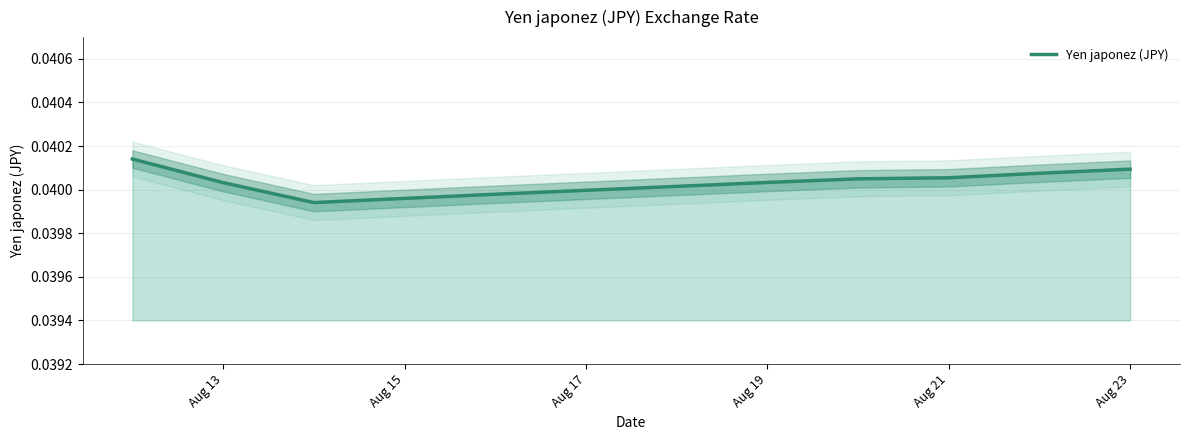

True or false: the data has more than 1 interior local peaks.

False